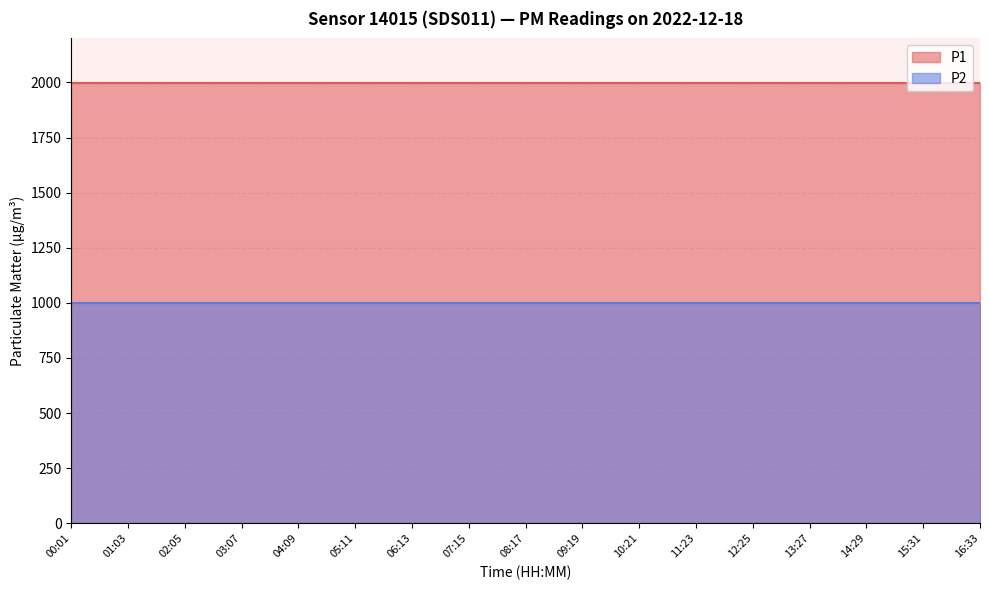

Reading left to right, what are all the values shown in this chart?

P1: 1999.9	1999.9	1999.9	1999.9	1999.9	1999.9	1999.9	1999.9	1999.9	1999.9	1999.9	1999.9	1999.9	1999.9	1999.9	1999.9	1999.9
P2: 999.9	999.9	999.9	999.9	999.9	999.9	999.9	999.9	999.9	999.9	999.9	999.9	999.9	999.9	999.9	999.9	999.9